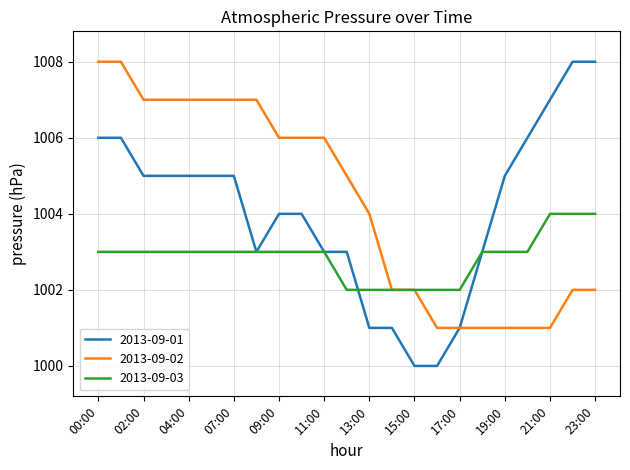

Which series has the widest spread of values?

2013-09-01